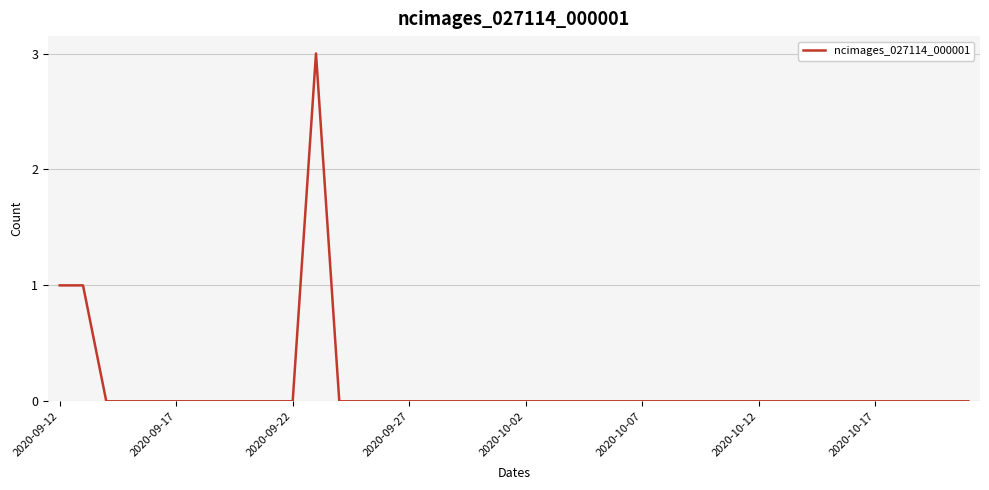

What is the greatest value displayed?

3